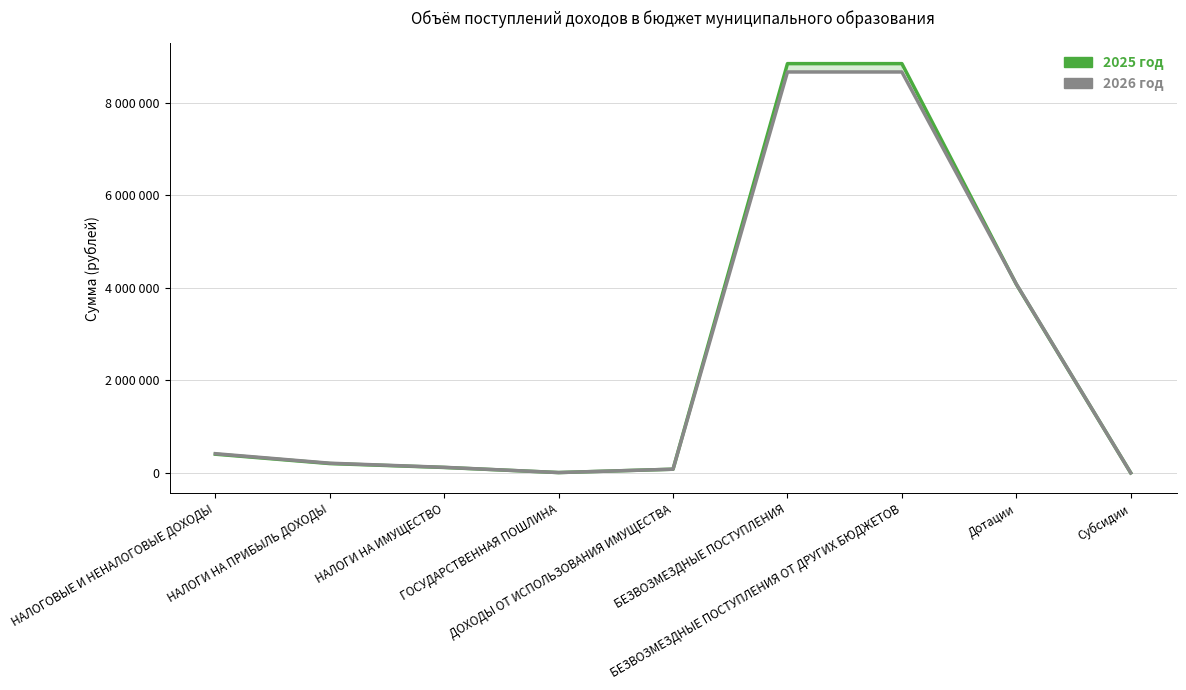

Rank the series by their maximum value, from lowest to highest.

2026 год, 2025 год